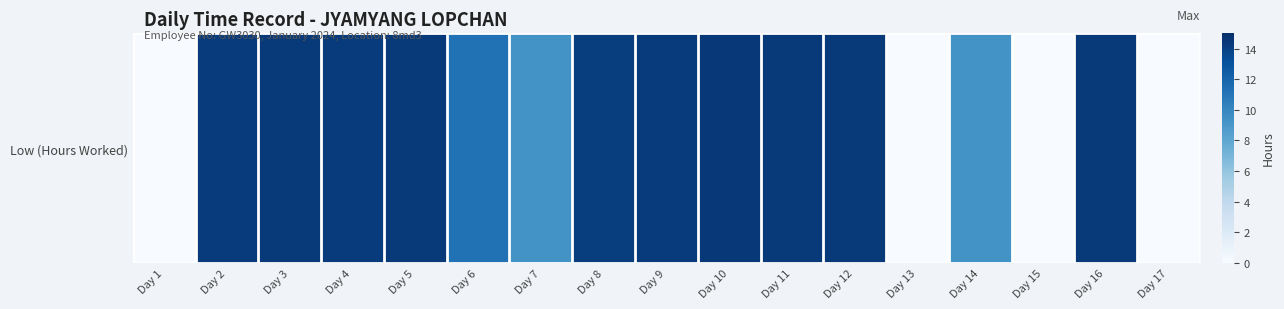

Rank the categories by value from lowest to highest.

Day 1, Day 13, Day 15, Day 17, Day 7, Day 14, Day 6, Day 8, Day 4, Day 2, Day 9, Day 11, Day 5, Day 16, Day 3, Day 12, Day 10